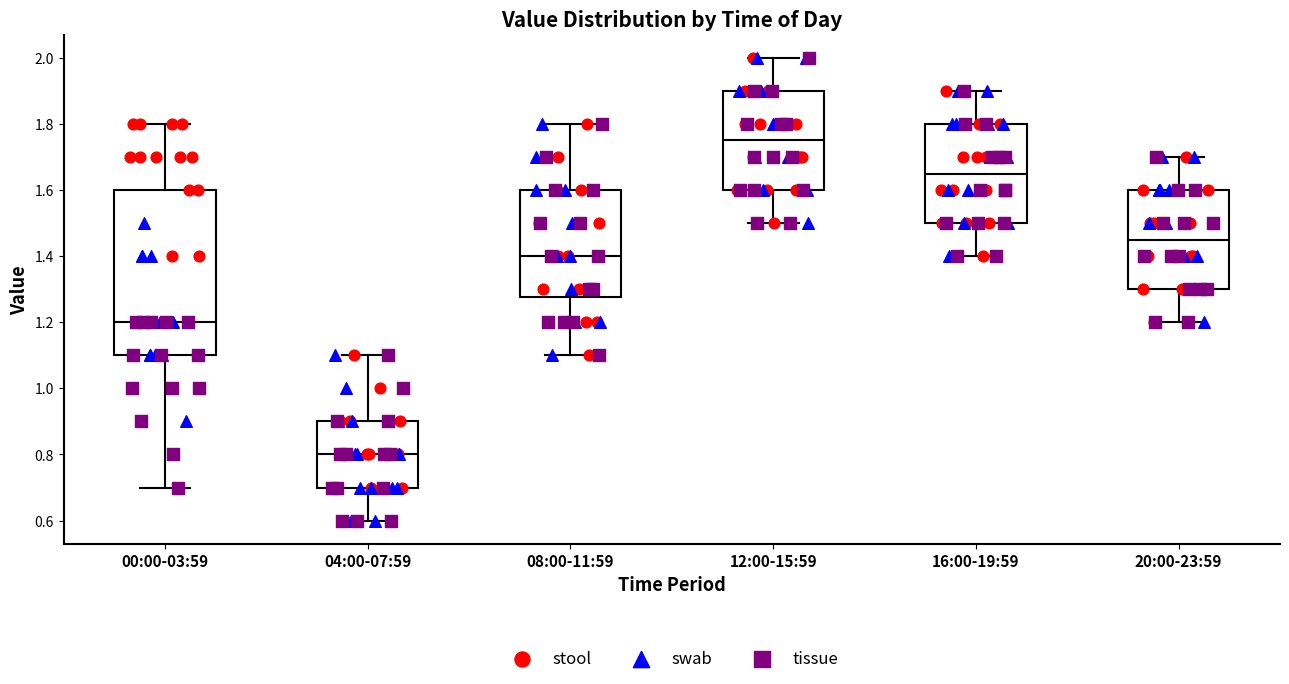

Comparing the boxes themselves (not the whiskers), which one is the tallest?

00:00-03:59